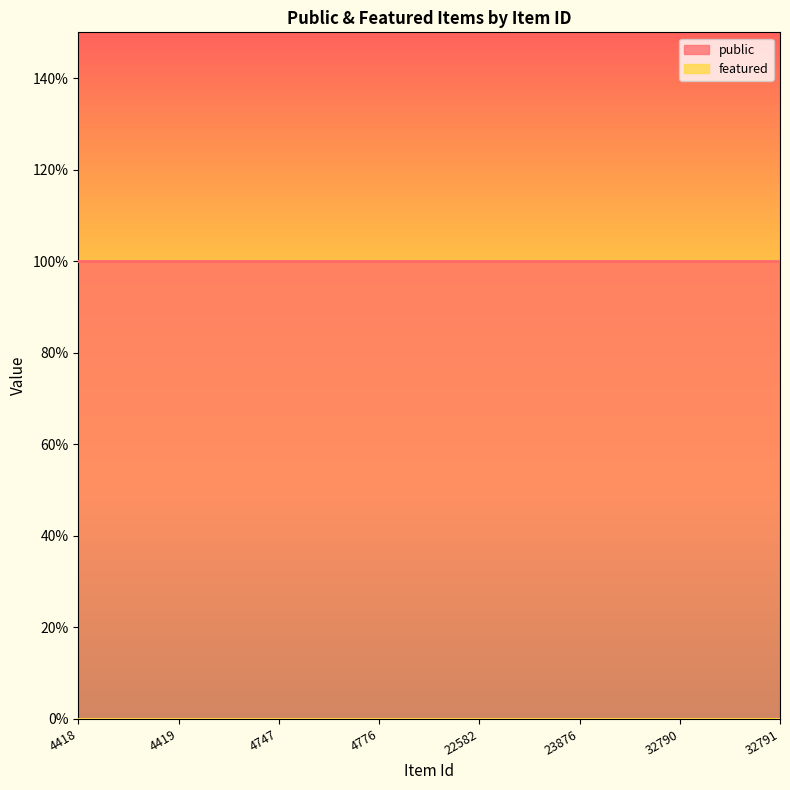

Is the value of featured at 4747 greater than the value of public at 32791?

No